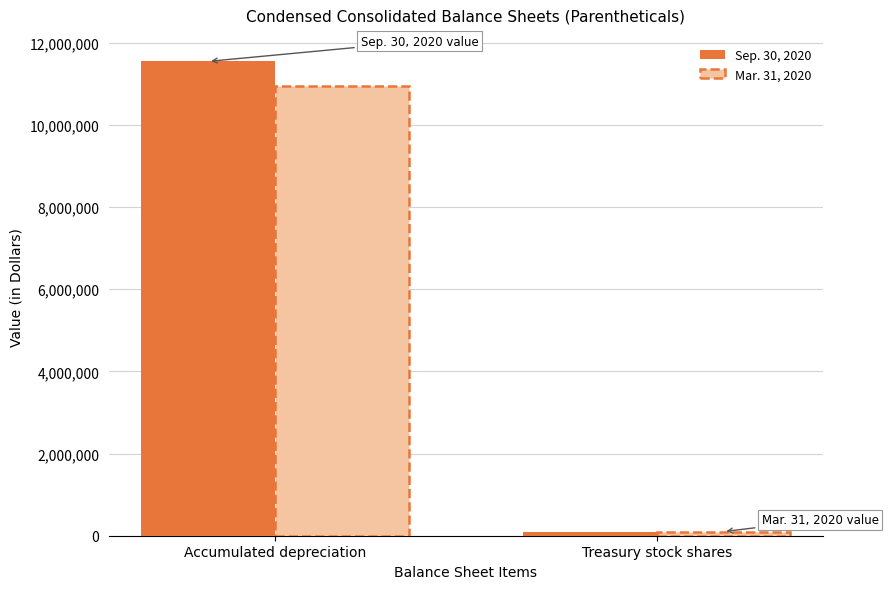

Is it true that Mar. 31, 2020 equals 10957334 at Accumulated depreciation?

True